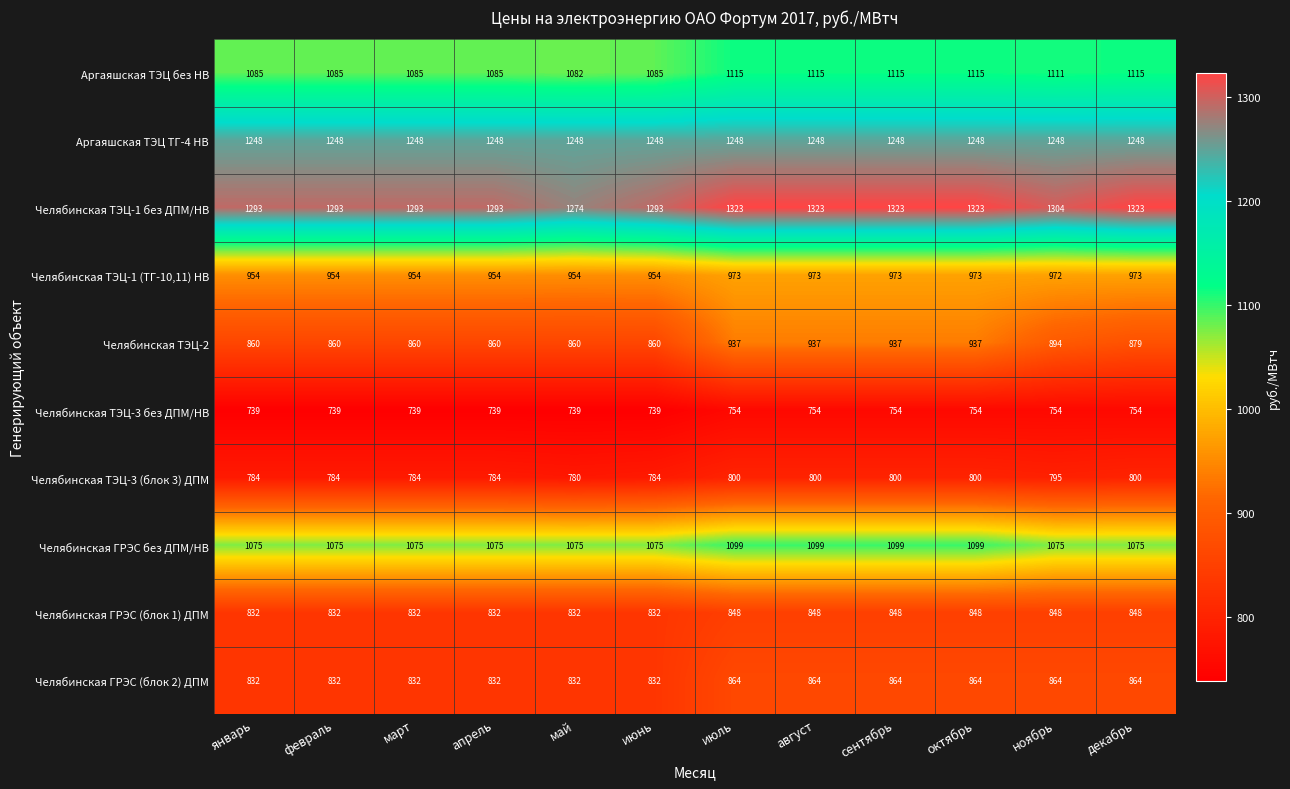

What is the maximum value shown in the chart?

1323